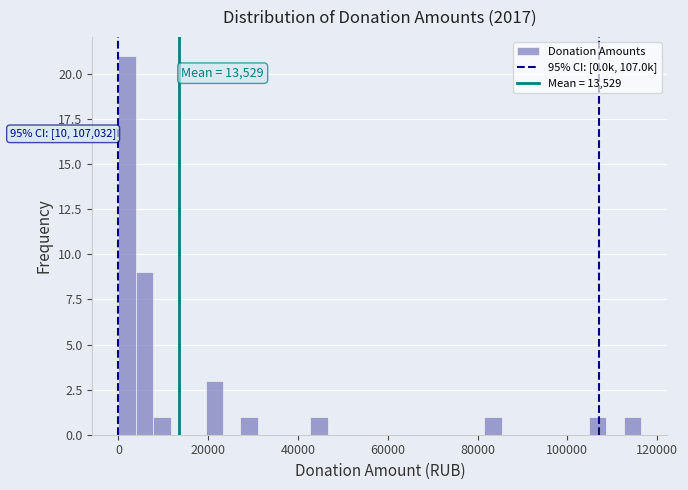

Read against the x-axis, roughly where is the centre of the tallest bar?

2000